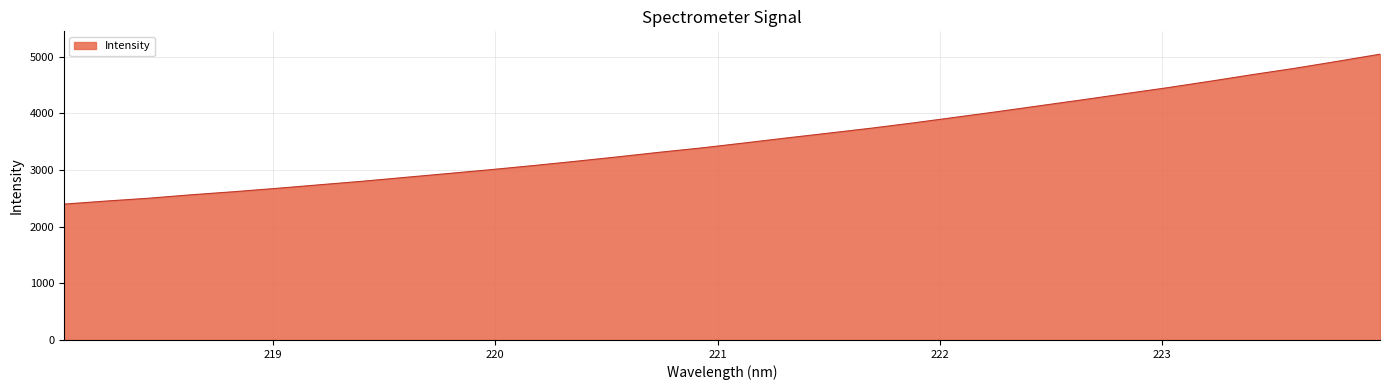

What is the minimum value shown in the chart?

2396.4